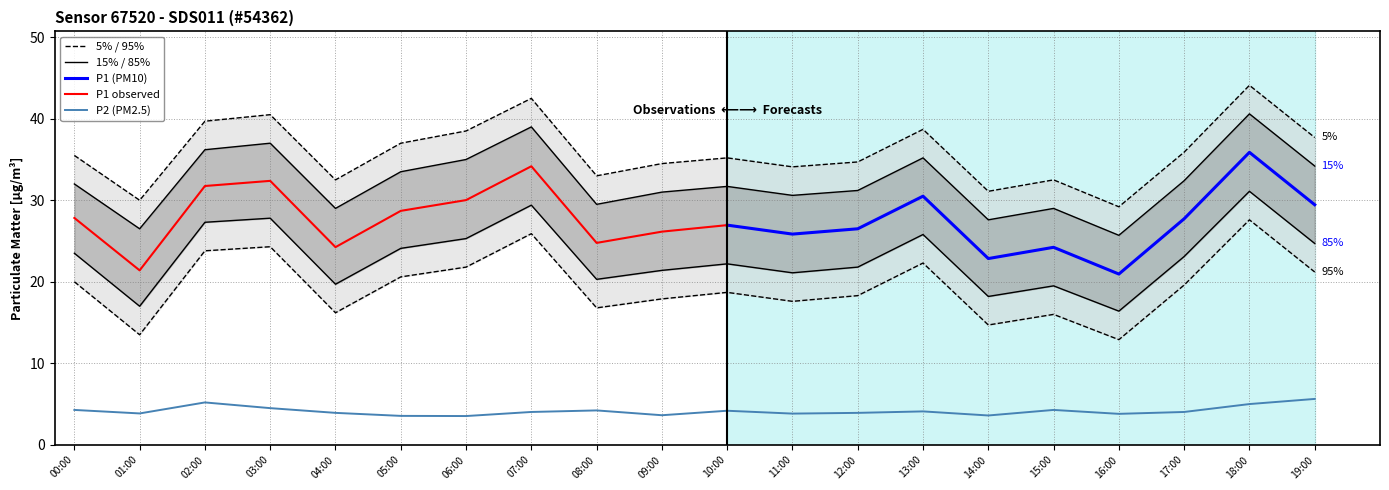

Which series has the widest spread of values?

P1